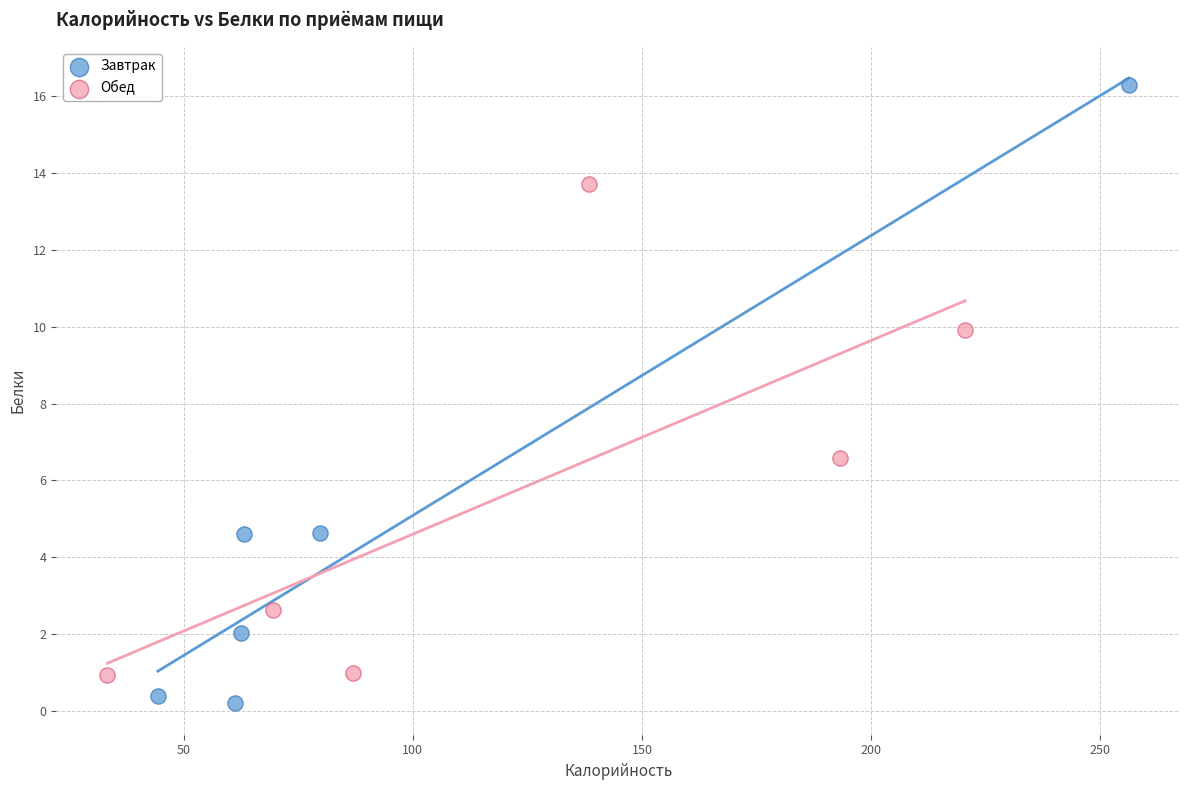

Which series contains the highest Y value?

Завтрак